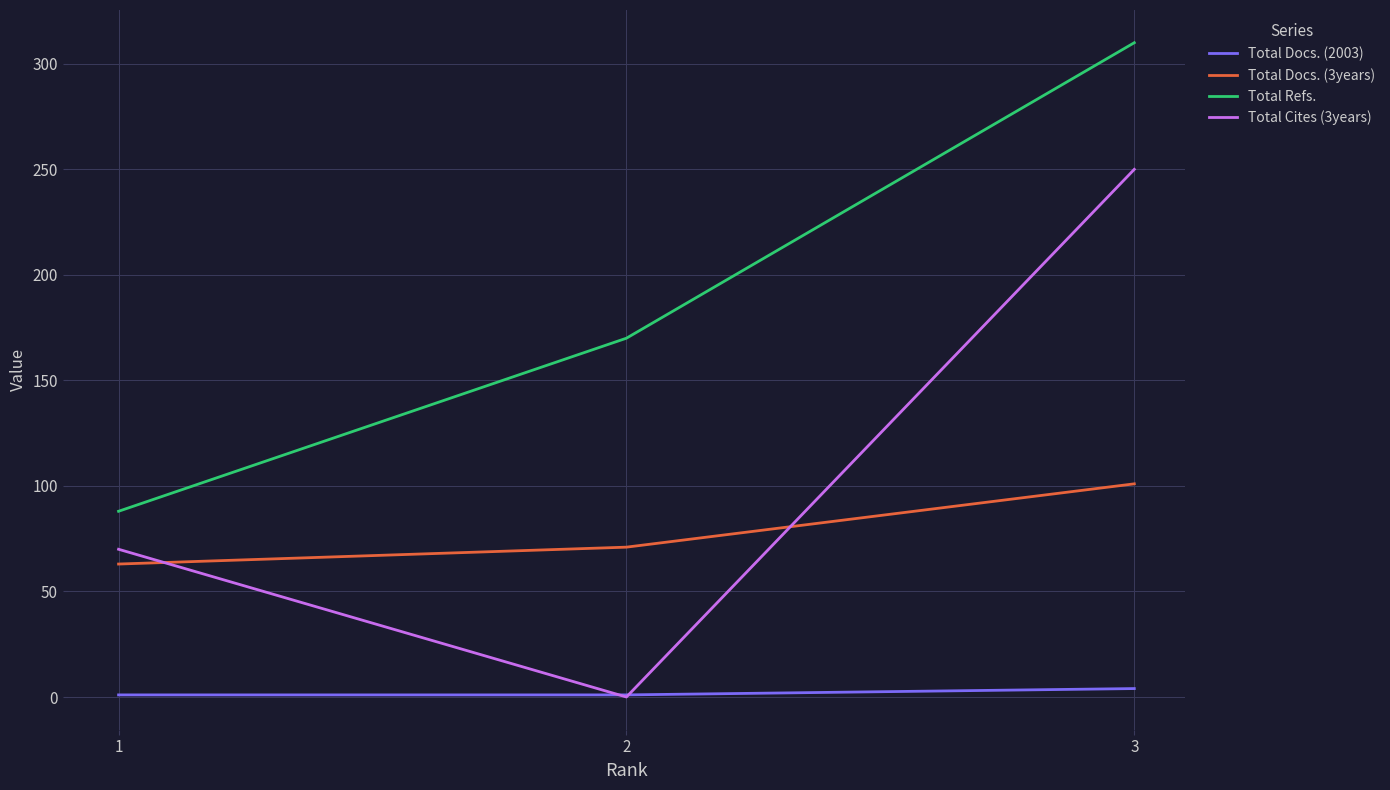

What is the difference between the maximum and second lowest values in the Total Refs. series?

140